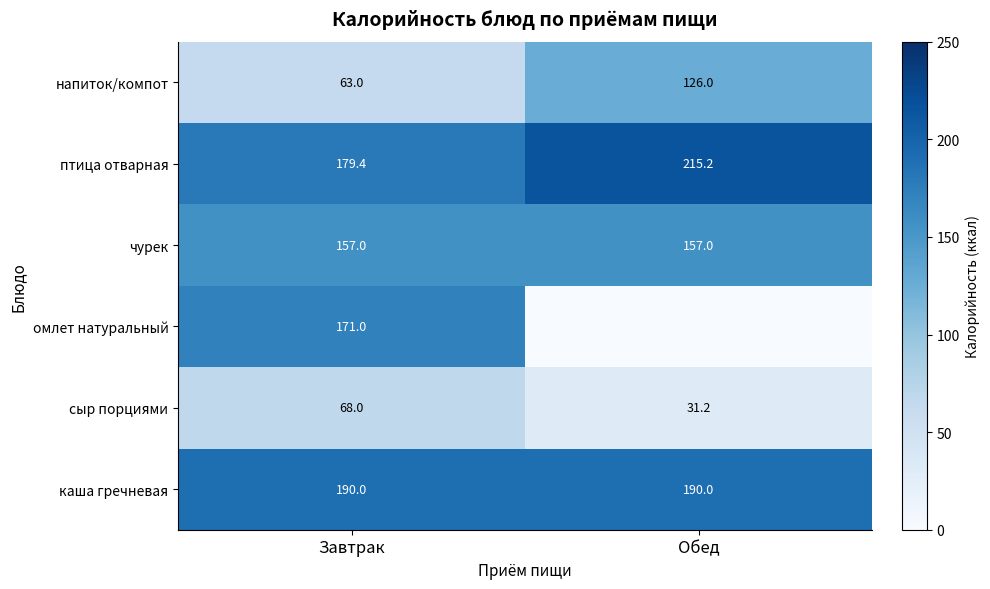

At which category does the chart reach its minimum across all series?

Обед